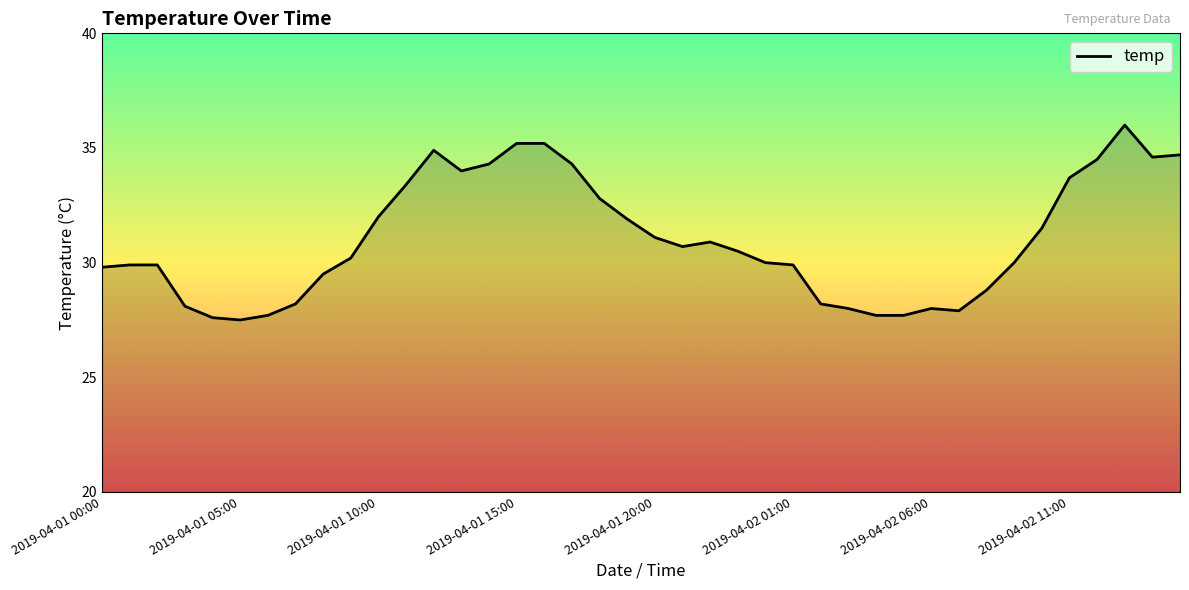

What is the maximum value shown in the chart?

36.0